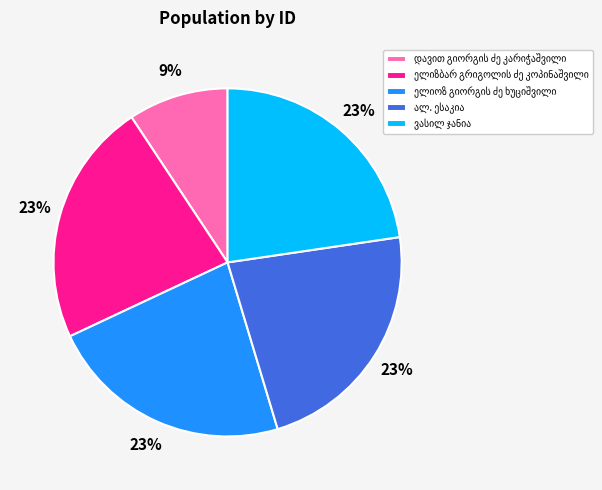

To the nearest percent, what is the average slice percentage?

20%